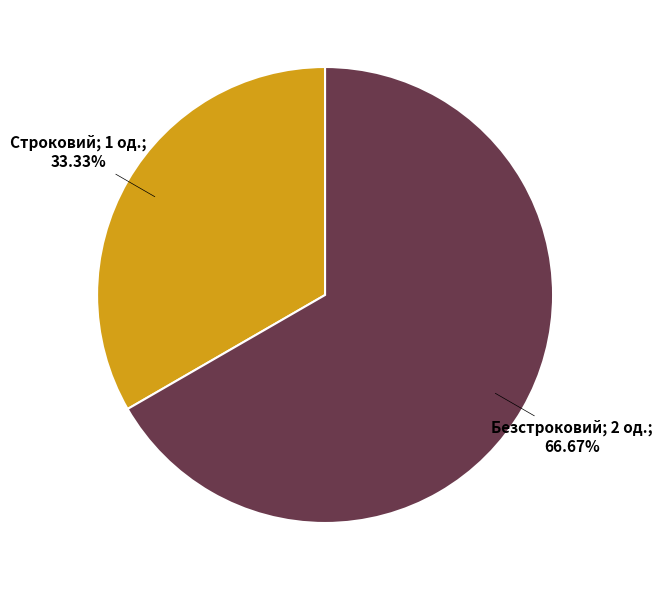

Is there any slice that represents more than half of the pie?

Yes